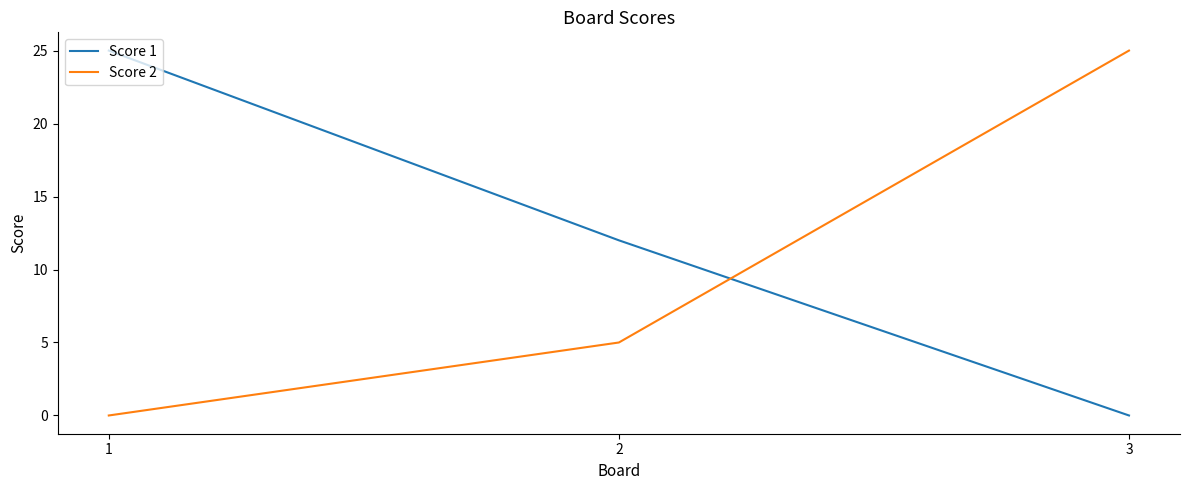

The Score 2 series shows 6 at 3. True or false?

False